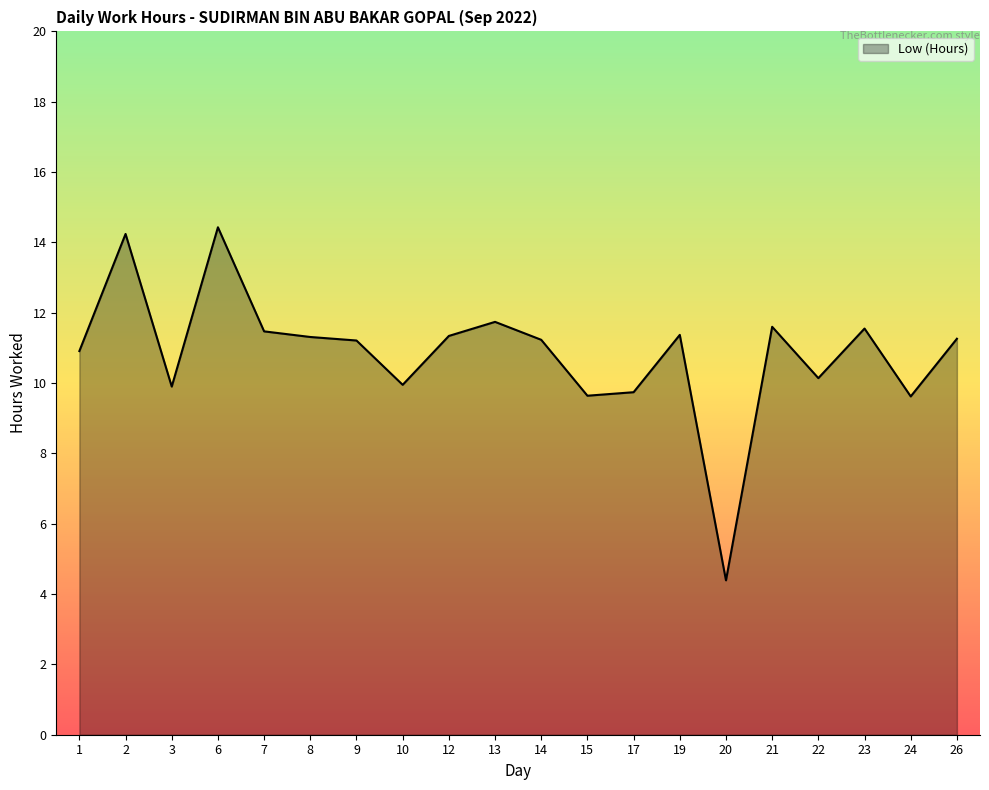

At which category does the data reach its first local peak?

2